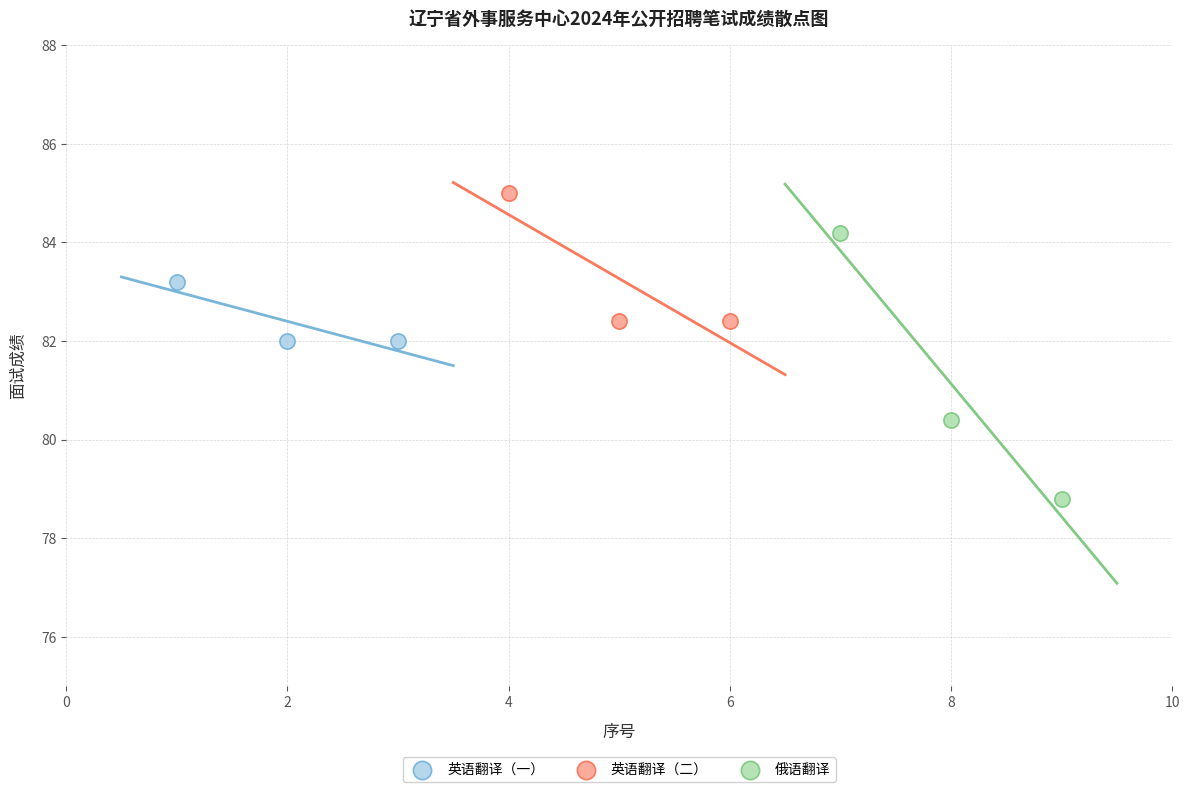

What are all the series names shown in the legend?

英语翻译（一）, 英语翻译（二）, 俄语翻译